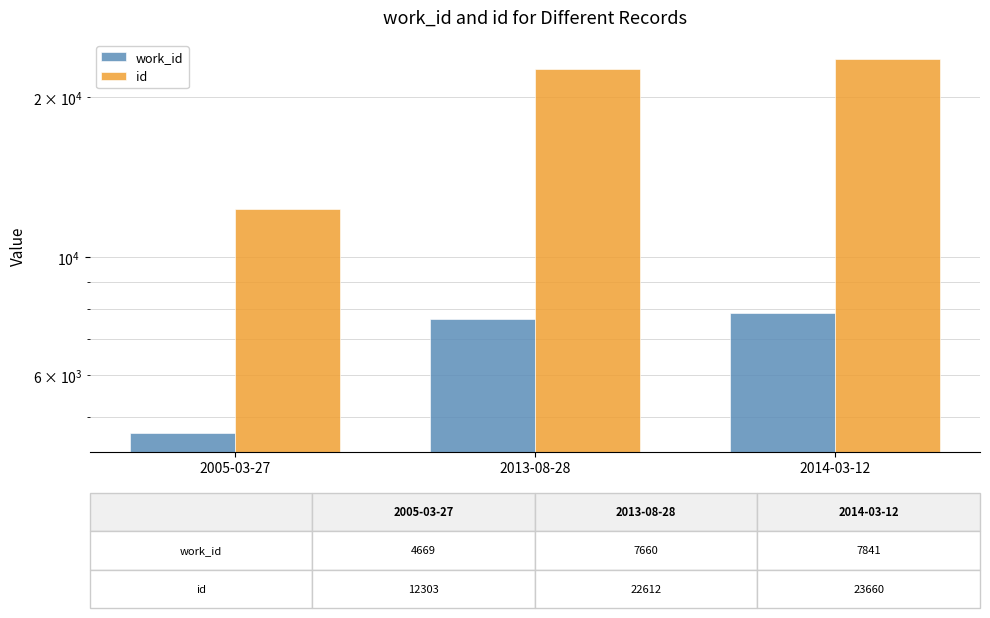

What is the value of the work_id bar at the 1st from the left?

4669